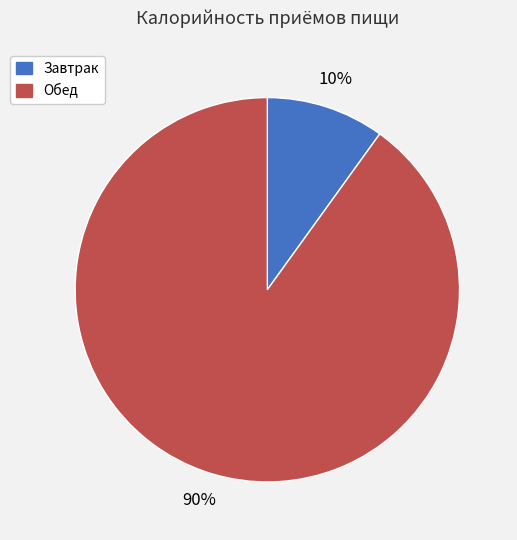

Is the sum of Завтрак and Обед greater than half?

Yes